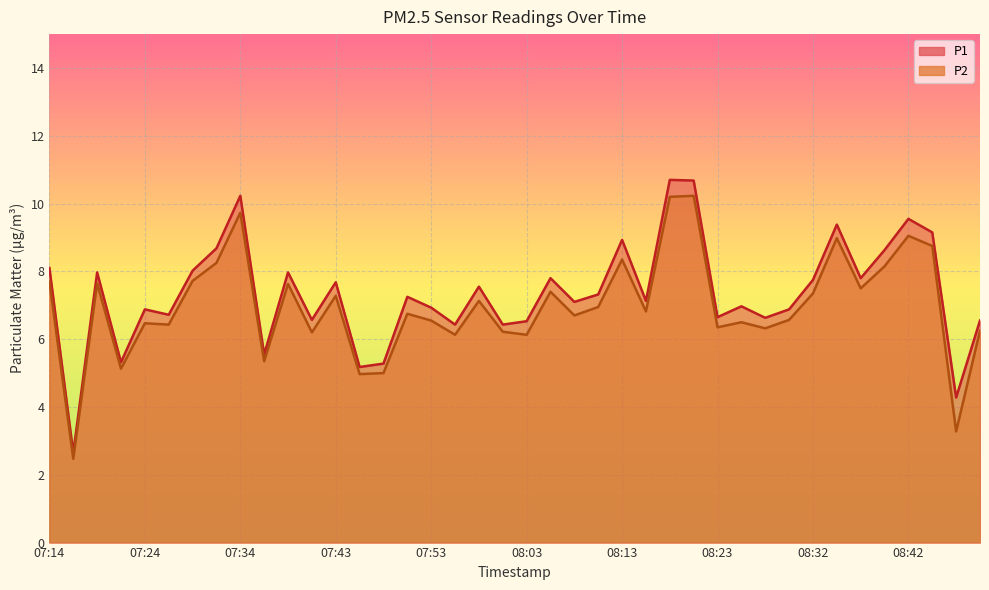

At which label is P1 closest to 6?

07:56